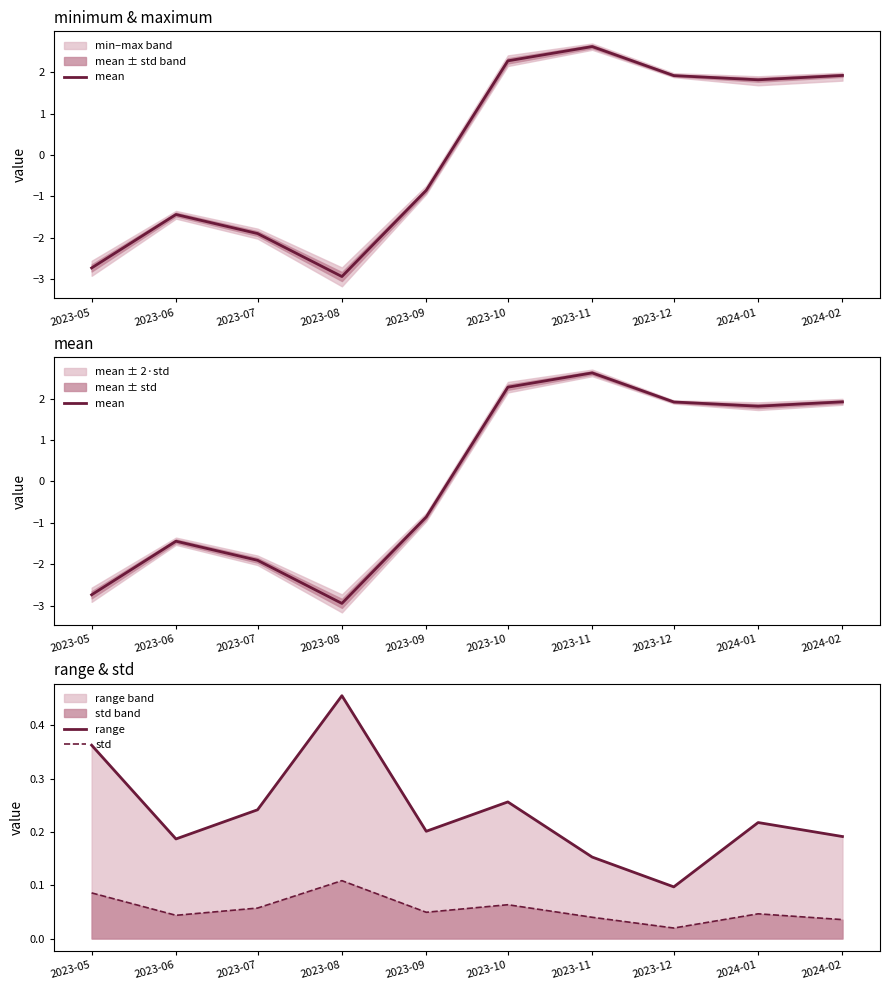

At which category is the sum across all series the highest?

2023-11